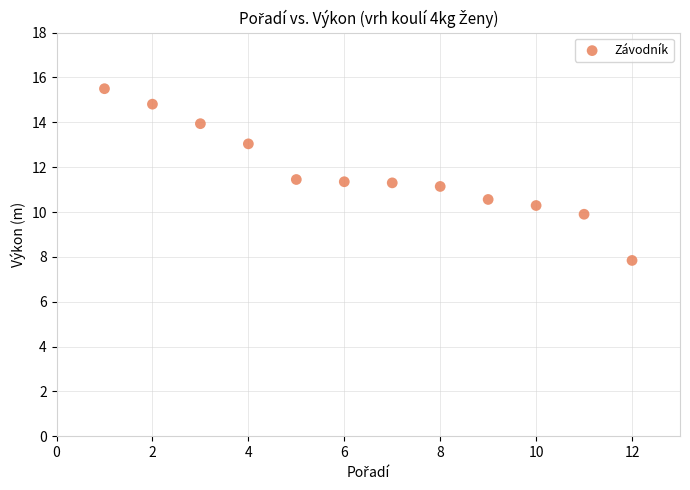

What is the average Y value?

11.8